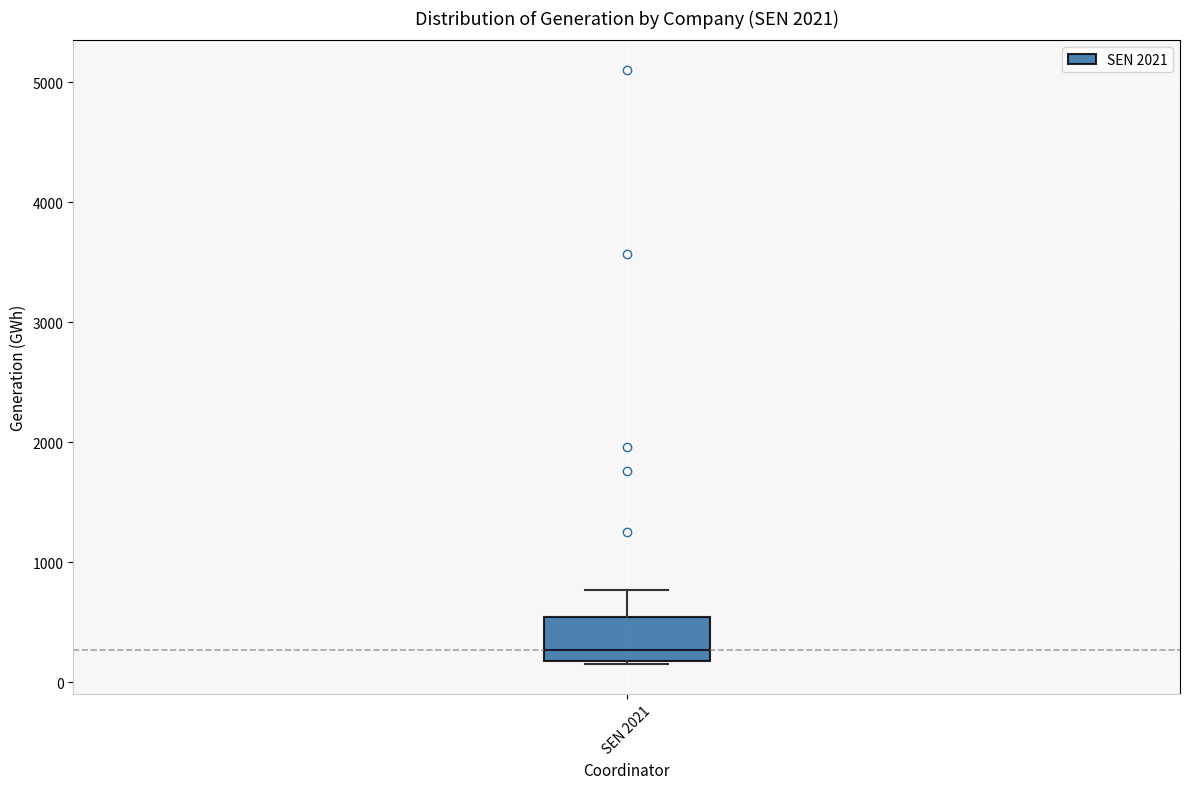

Read this box plot against the y-axis: the position of the median line, the range covered by the box, and the ends of both whiskers. The values are not printed on the chart, so give them approximately, as read against the axis.

median 300, box 200 to 500, whiskers 200 to 800